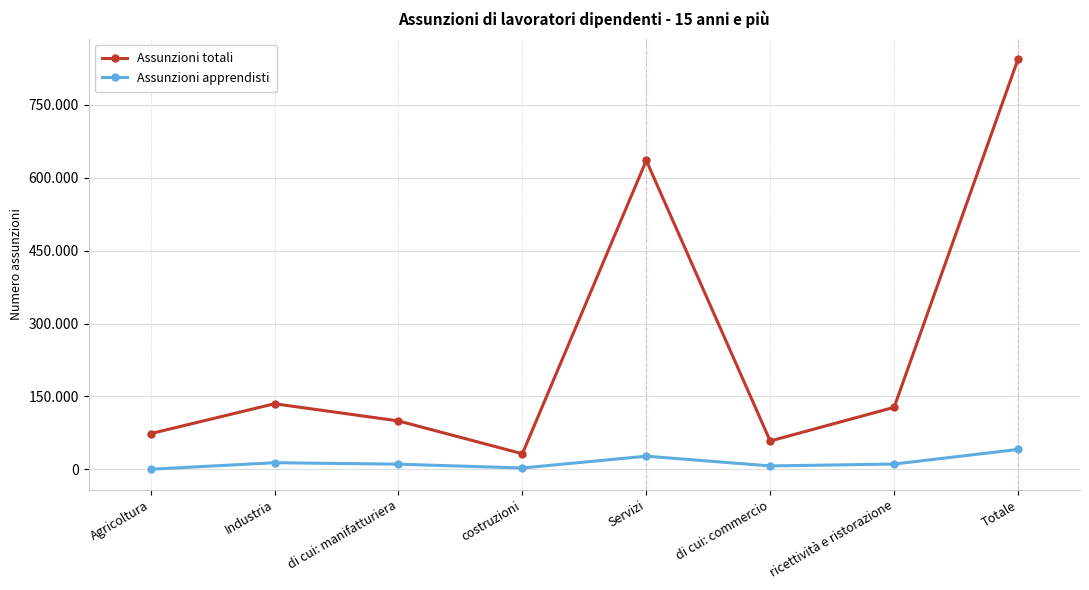

Is the value of Assunzioni apprendisti at di cui: commercio greater than the value of Assunzioni totali at Industria?

No